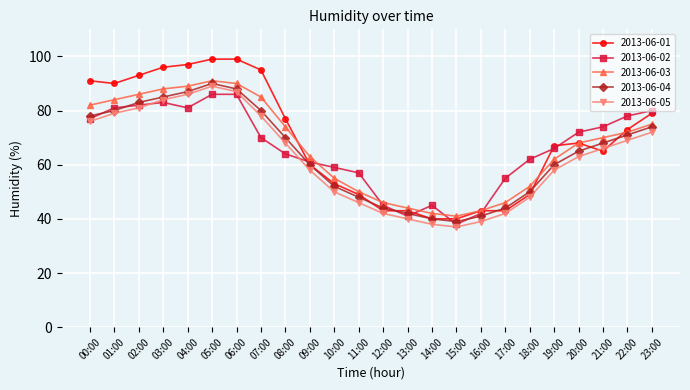

After their last crossing, which series has the higher values: 2013-06-02 or 2013-06-04?

2013-06-02